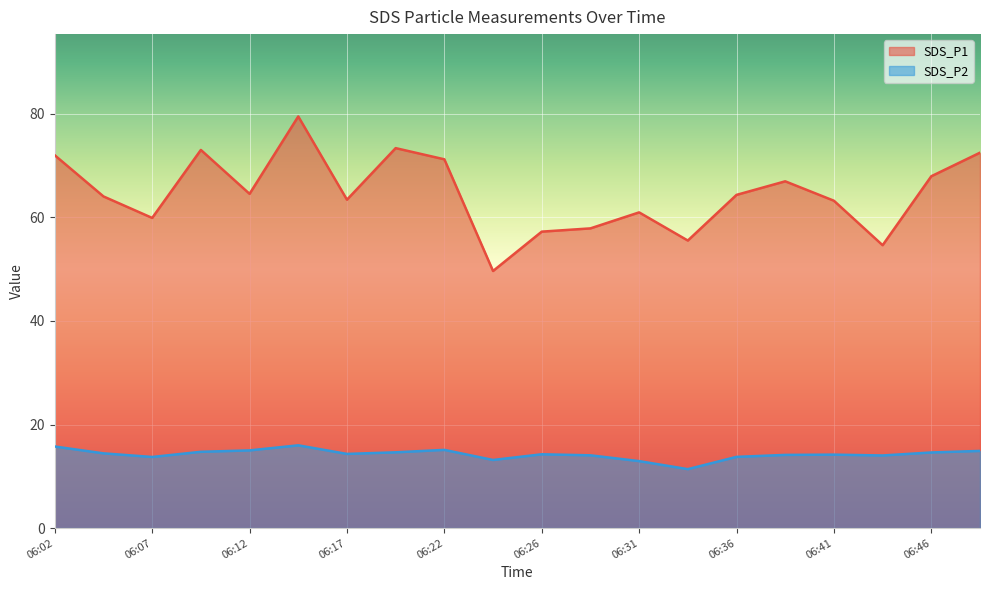

At which category is the sum across all series the highest?

06:14